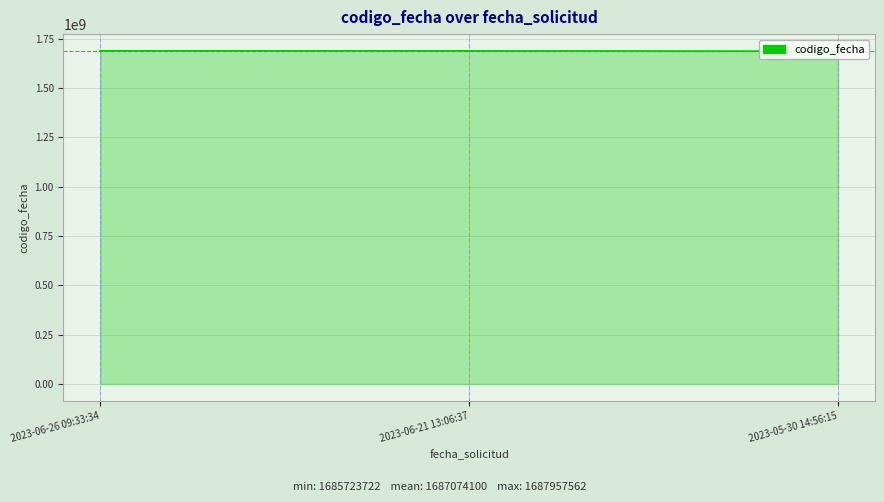

What position from the left is 2023-06-21 13:06:37?

2